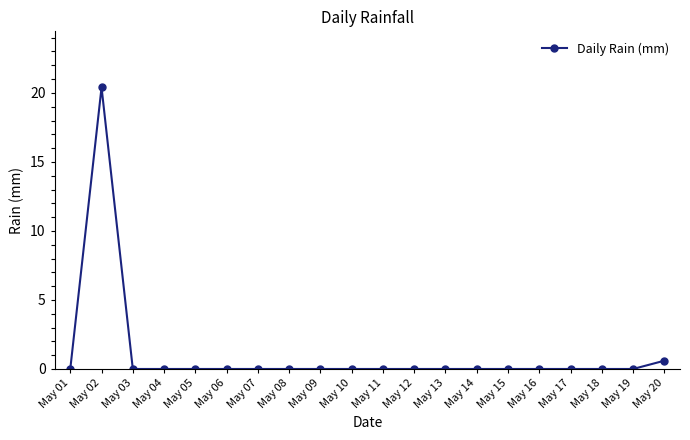

What is the difference between the maximum and minimum values?

20.4